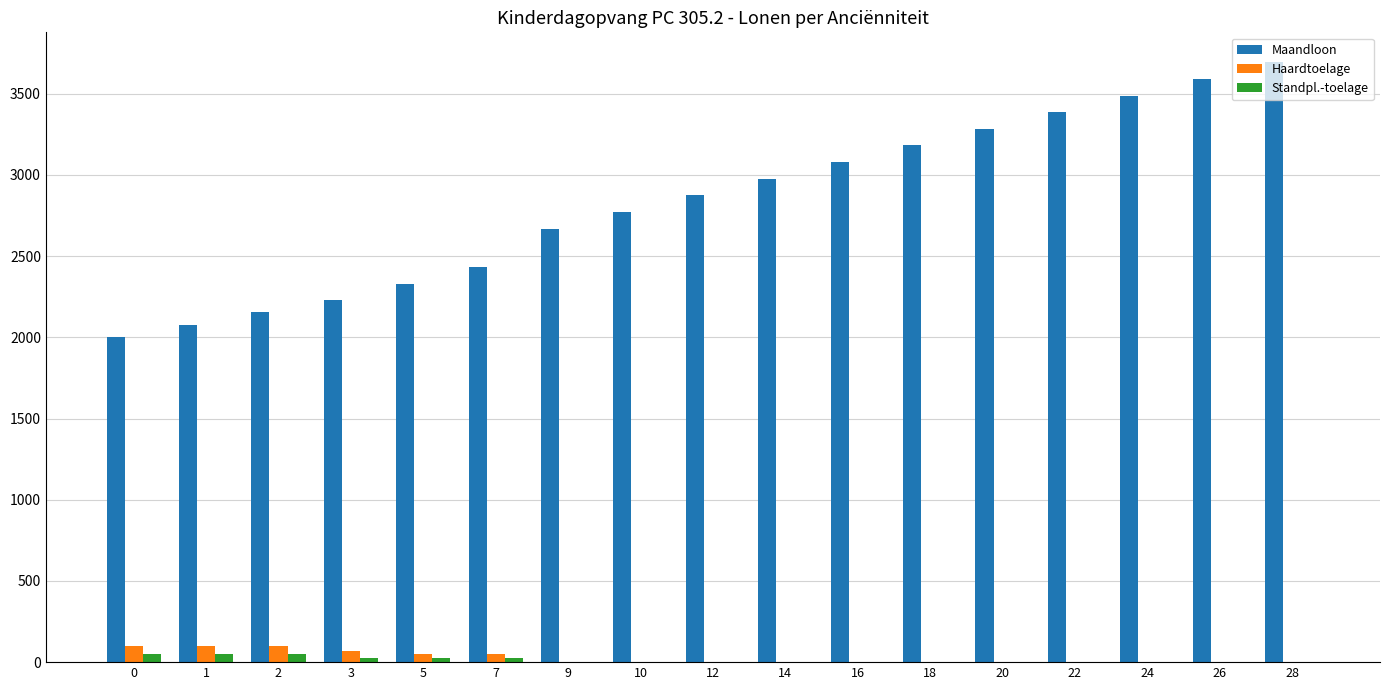

Reading left to right, transcribe all the data shown in this chart.

Maandloon: 0=2004.6	1=2079.1	2=2153.5	3=2228.0	5=2330.4	7=2432.7	9=2669.8	10=2772.1	12=2874.5	14=2976.9	16=3079.3	18=3181.7	20=3284.1	22=3386.4	24=3488.8	26=3591.2	28=3693.6
Haardtoelage: 0=100.4	1=100.4	2=100.4	3=67.9	5=50.2	7=50.2	9=0.0	10=0.0	12=0.0	14=0.0	16=0.0	18=0.0	20=0.0	22=0.0	24=0.0	26=0.0	28=0.0
Standpl.-toelage: 0=50.2	1=50.2	2=50.2	3=25.1	5=25.1	7=25.1	9=0.0	10=0.0	12=0.0	14=0.0	16=0.0	18=0.0	20=0.0	22=0.0	24=0.0	26=0.0	28=0.0